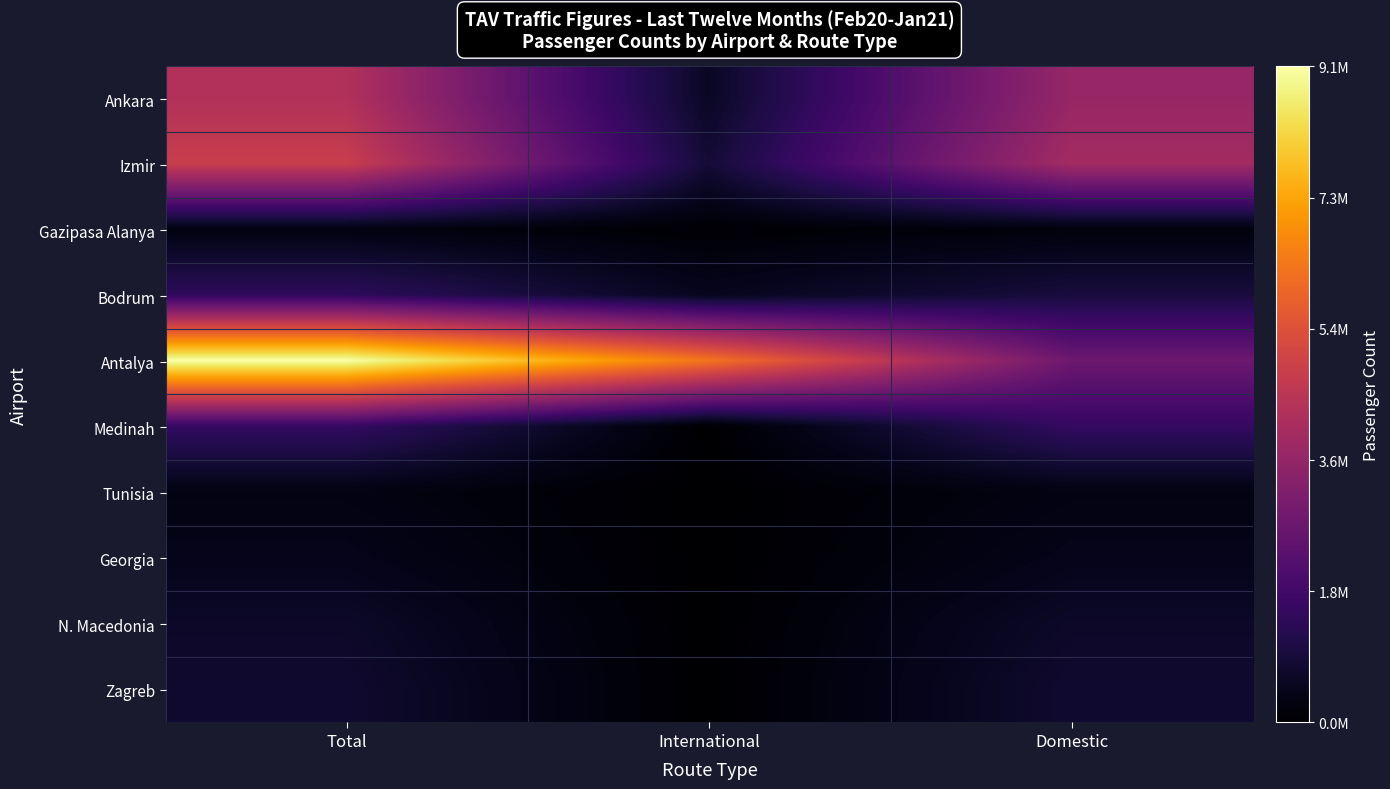

At which category is the sum across all series the highest?

Total